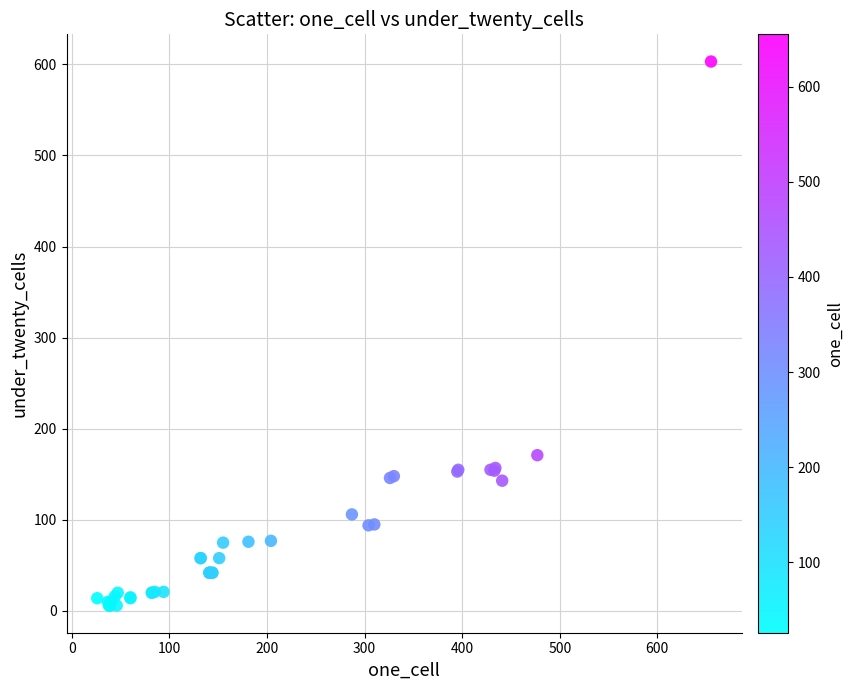

What Y value in the scatter plot is closest to 304?

171